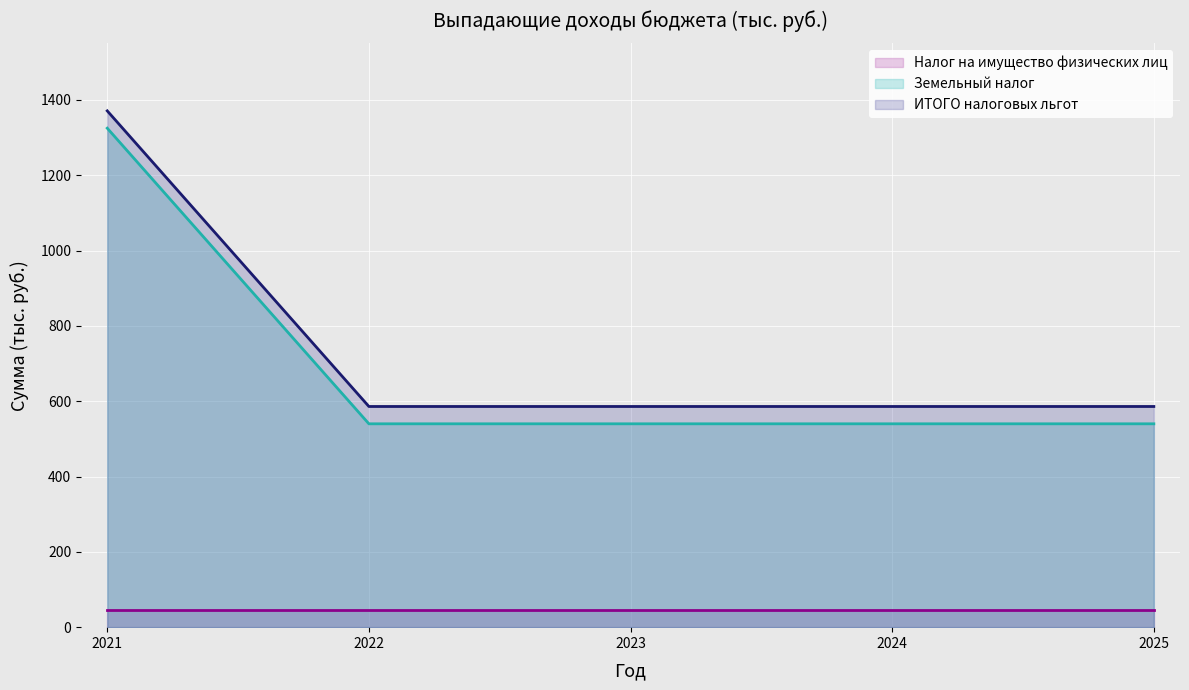

True or false: ИТОГО налоговых льгот and Земельный налог cross at least once.

False